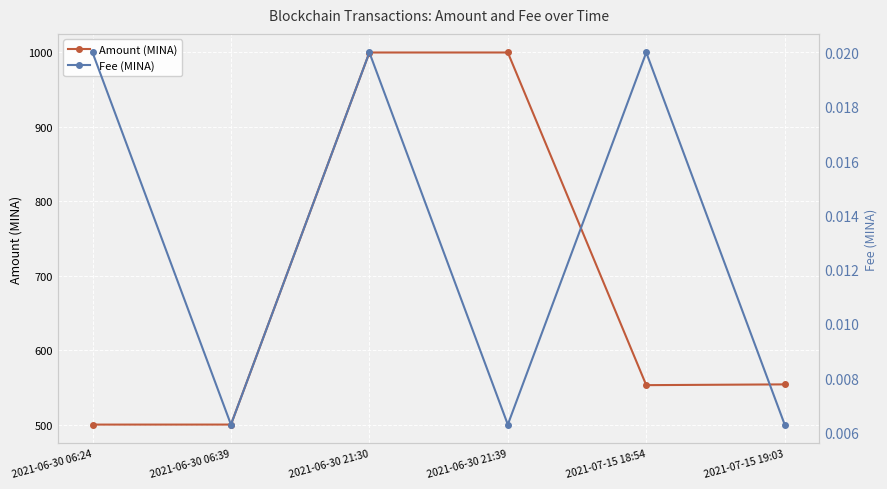

How many interior local peaks does the Fee (MINA) series have?

2